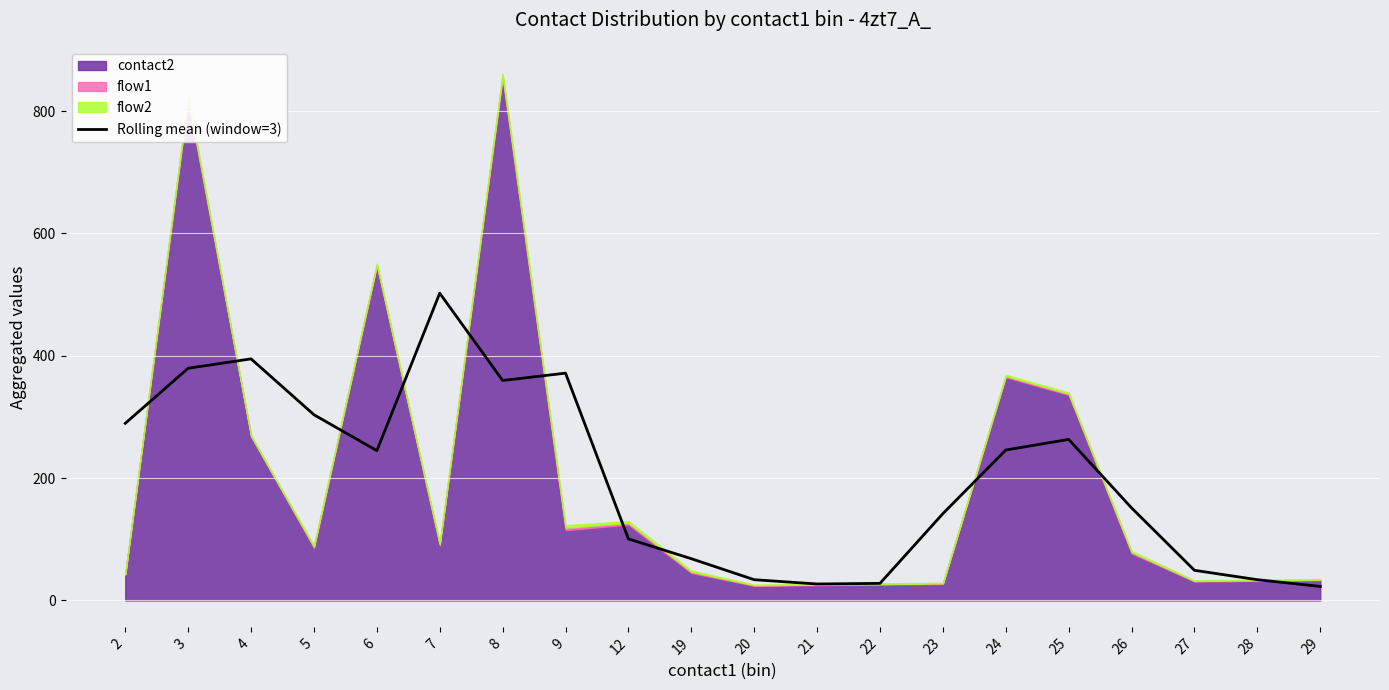

How many interior local peaks (higher than both neighbors) does the data have?

4